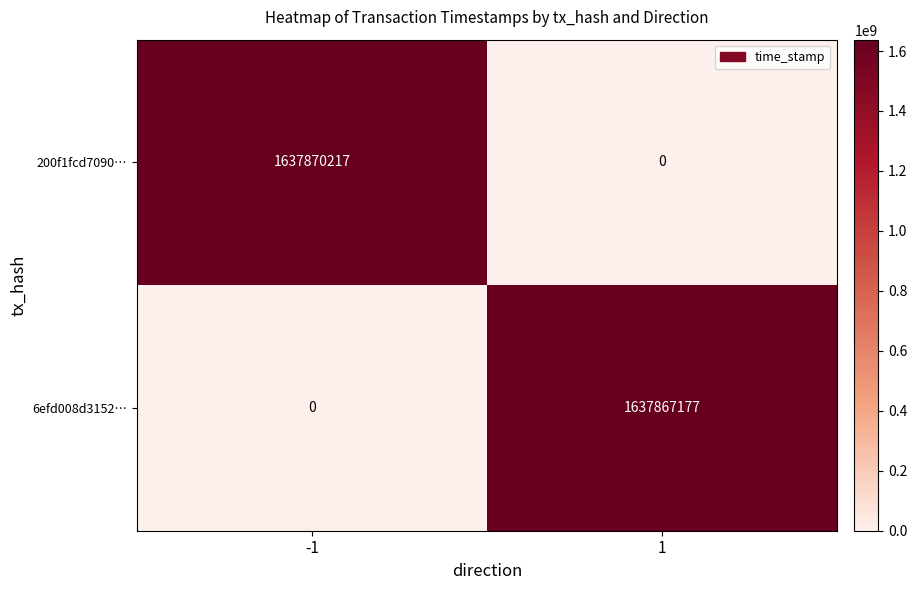

The value of 6efd008d3152… at -1 is 761907395. True or false?

False